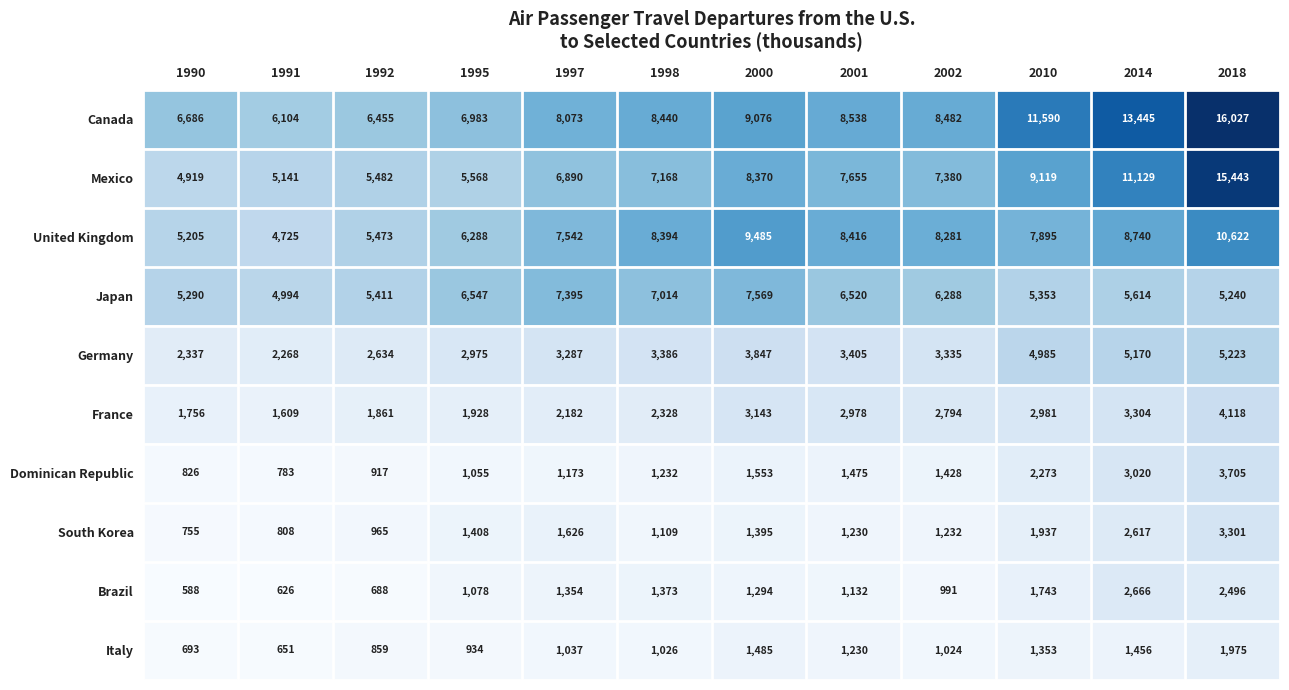

At which category is the sum across all series the highest?

2018